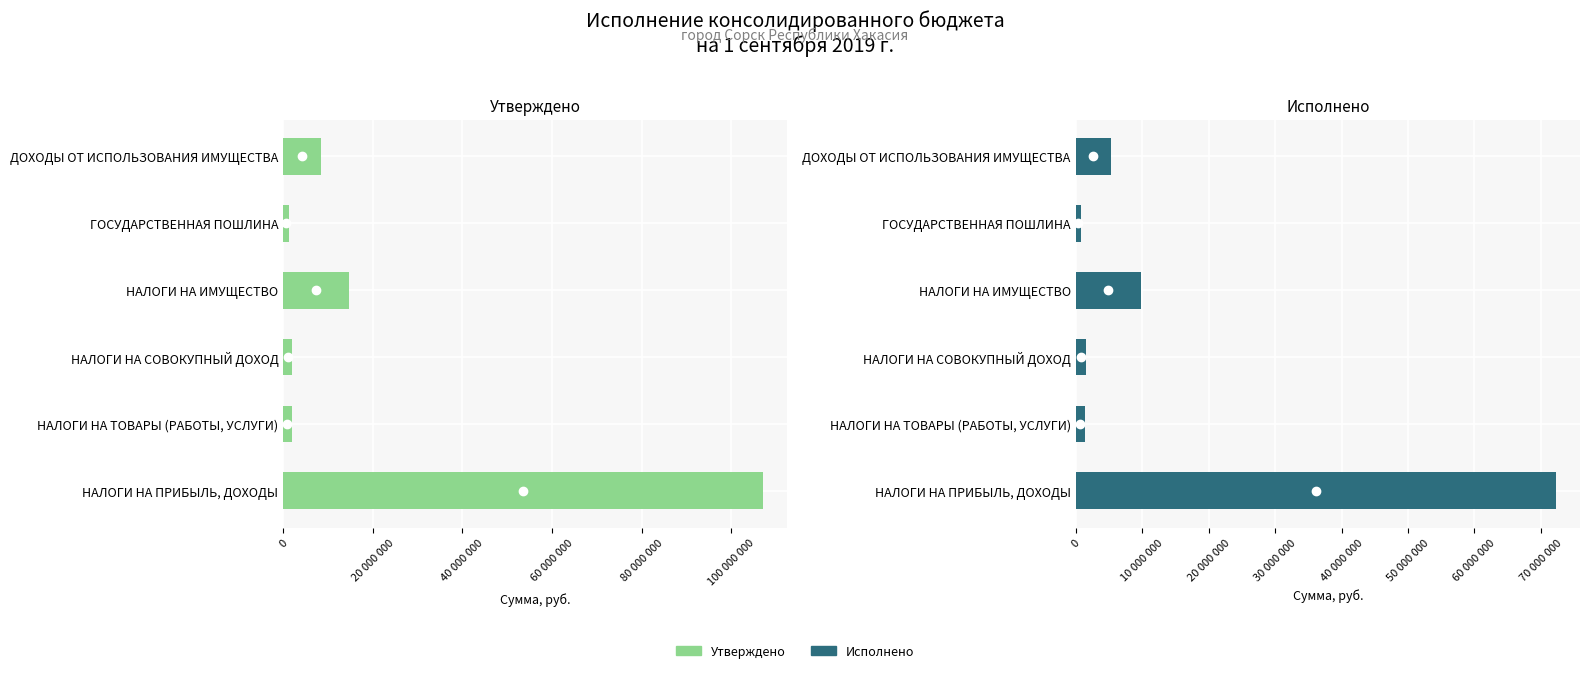

What is the value of the Утверждено bar at the 5th from the left?

1200000.0